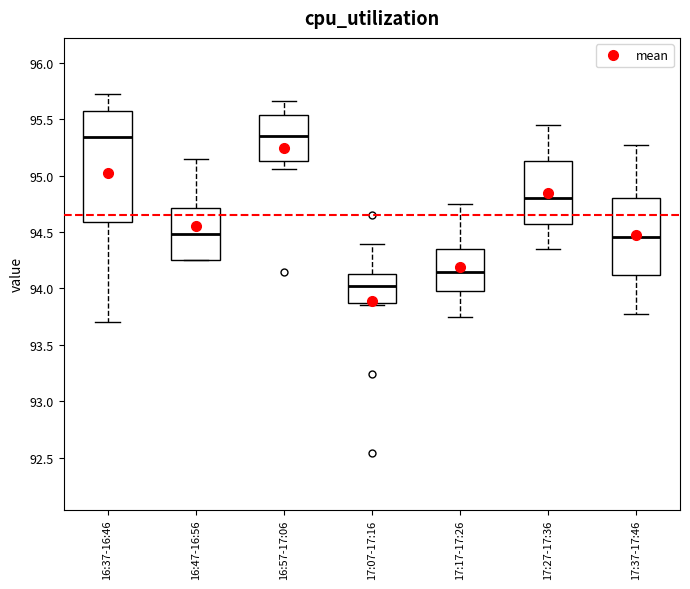

Where does the upper whisker of the box for 16:37-16:46 end on the y-axis? The values are not printed on the chart, so give them approximately, as read against the axis.

95.70